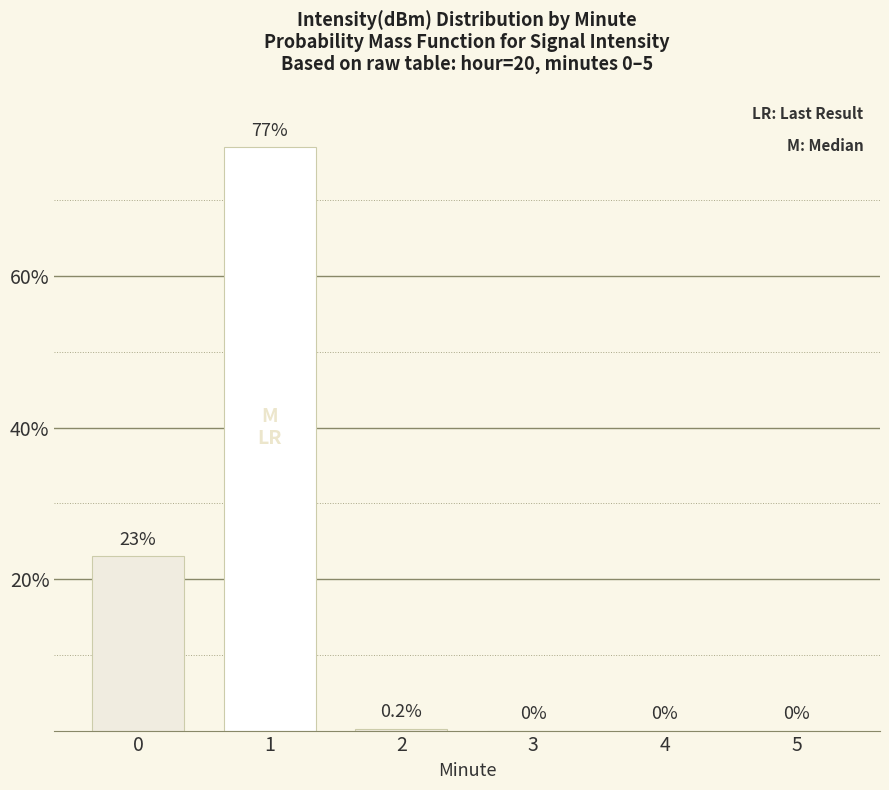

What is the greatest value displayed?

77.0